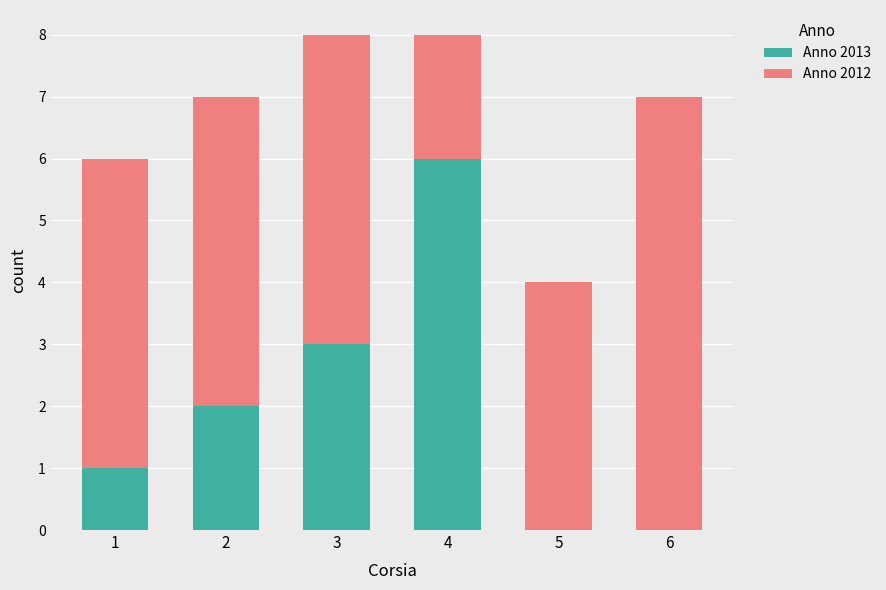

What are all the series names shown in the legend?

Anno 2013, Anno 2012